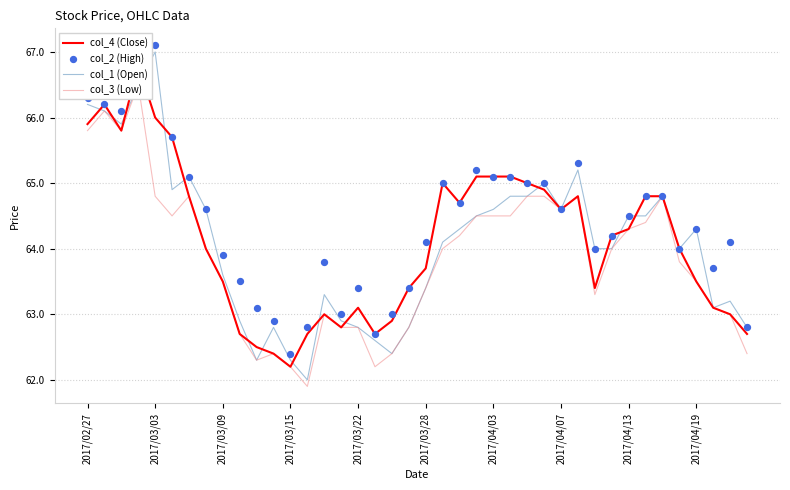

Which series reaches the minimum Y coordinate?

col_3 (Low)